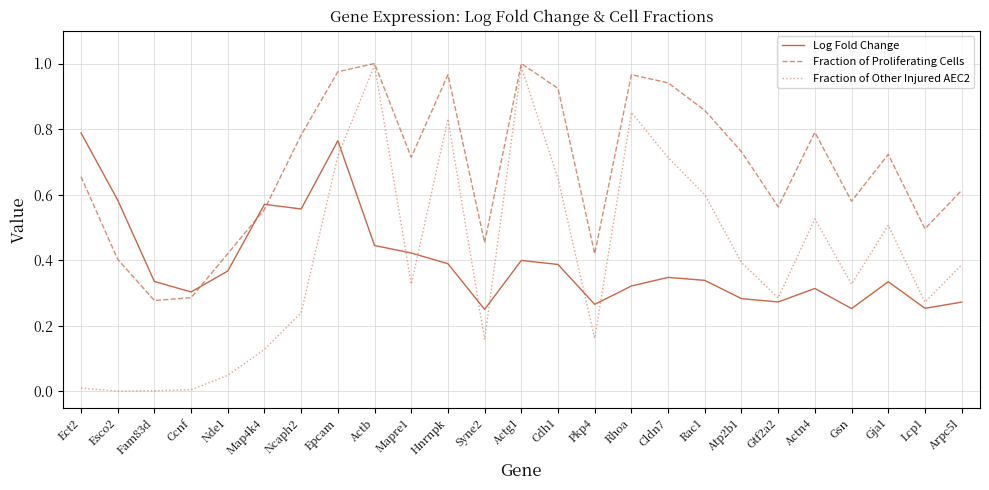

At Actn4, list the series in order from largest to smallest.

Fraction of Proliferating Cells, Fraction of Other Injured AEC2, Log Fold Change